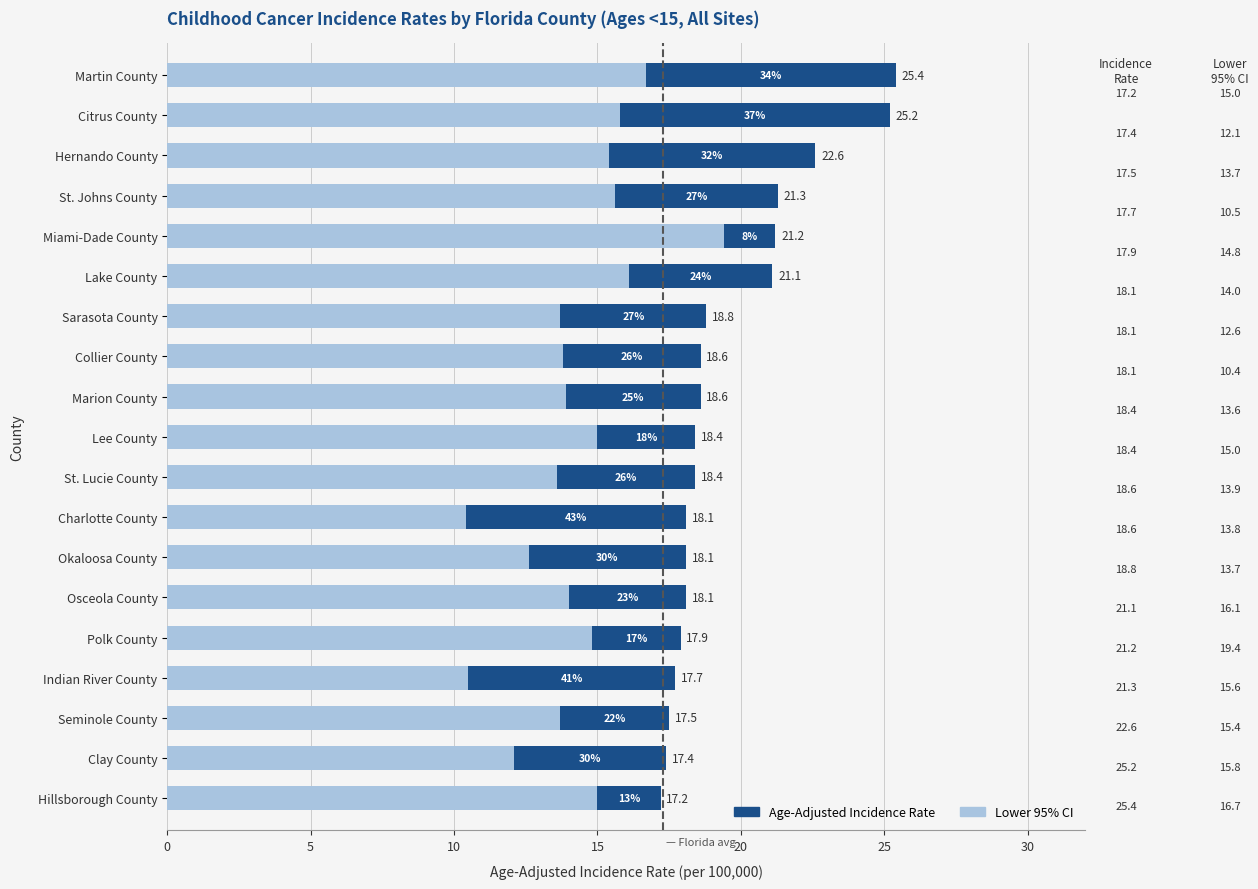

What is the difference between the second highest and minimum values in the Lower 95% CI series?

6.3